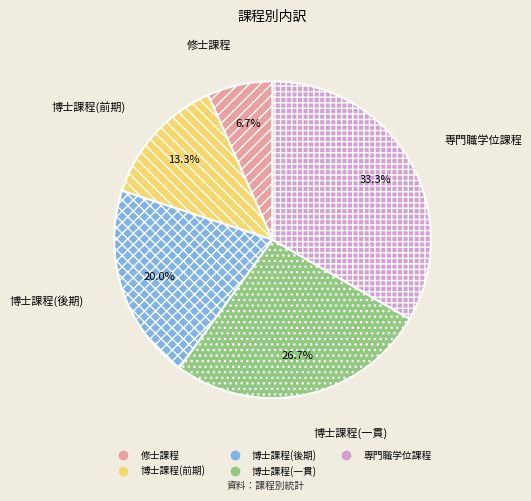

How many segments does this pie chart have?

5